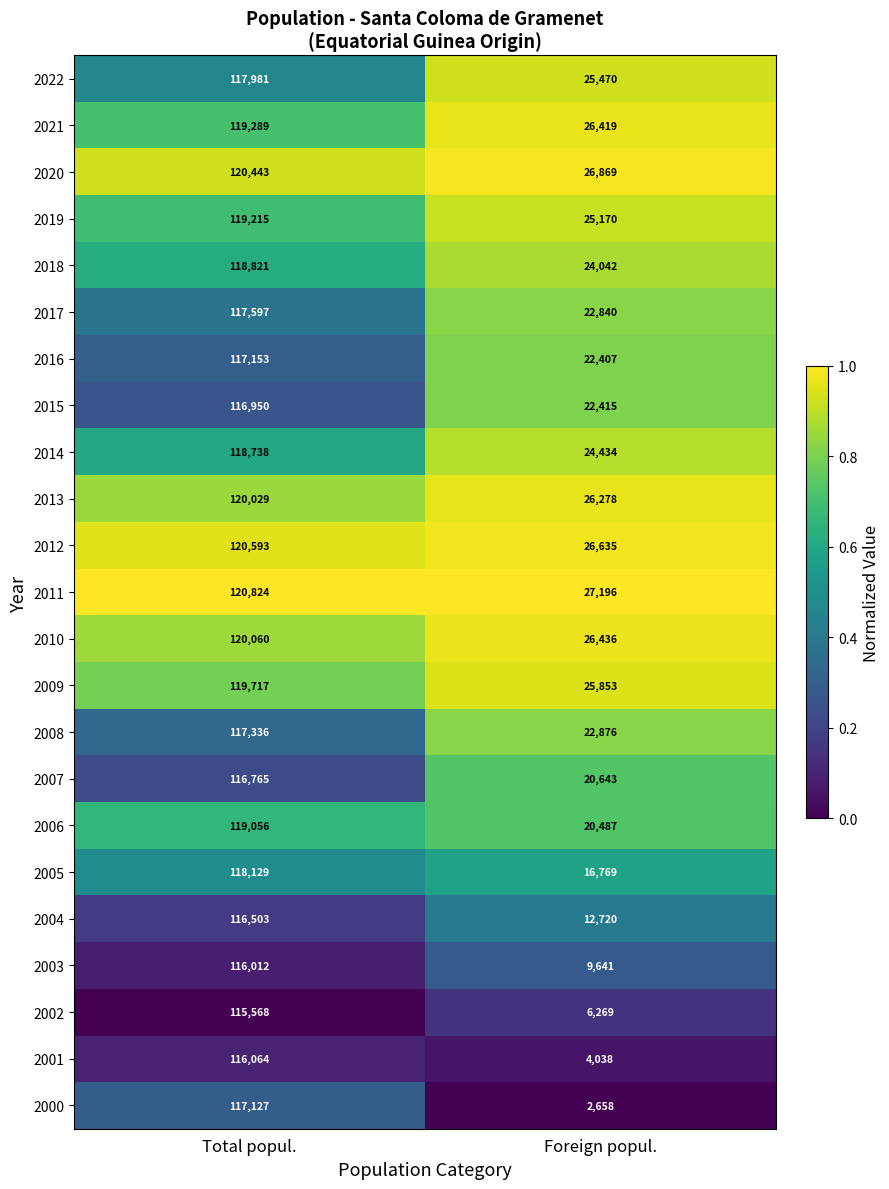

The 2001 series shows 24167 at Total popul.. True or false?

False